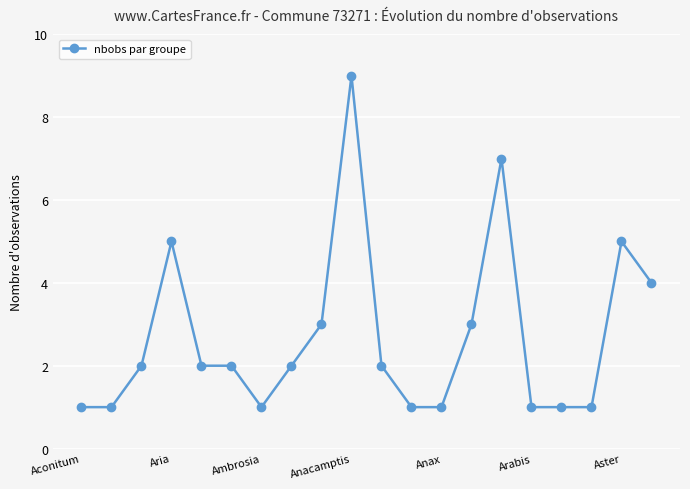

What is the difference between the second highest and second lowest values?

6